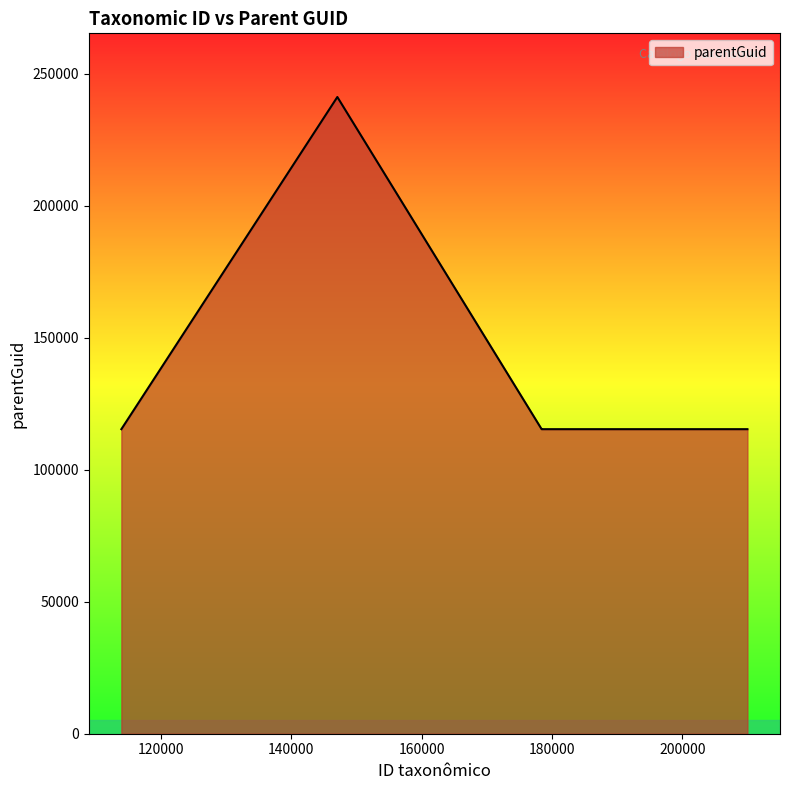

What is the maximum value shown in the chart?

241240